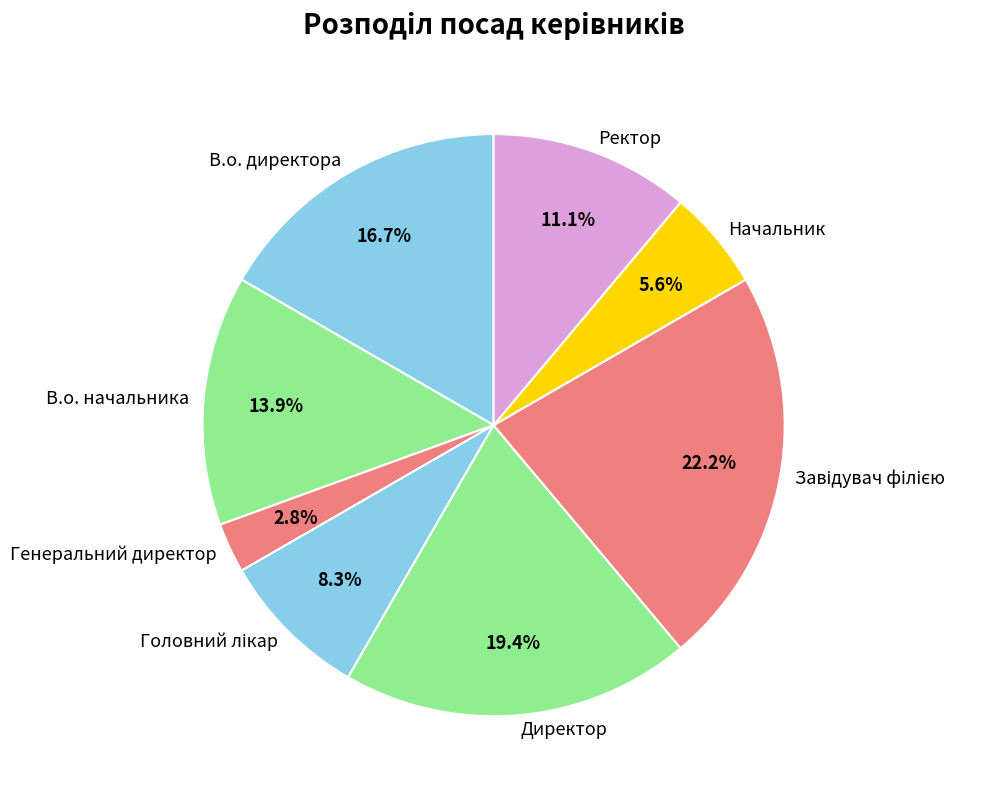

The Генеральний директор slice represents 17% of the pie. True or false?

False